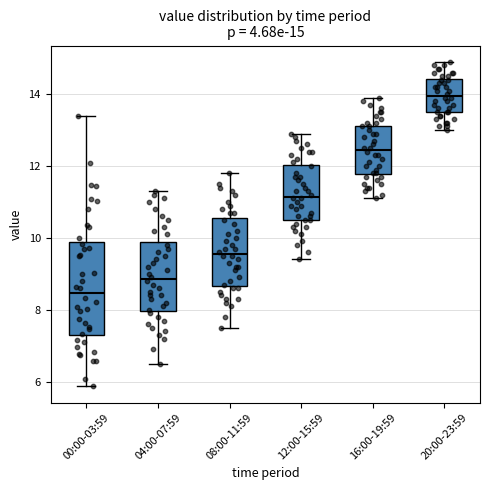

Which box is the tallest, from its lower edge to its upper edge?

00:00-03:59